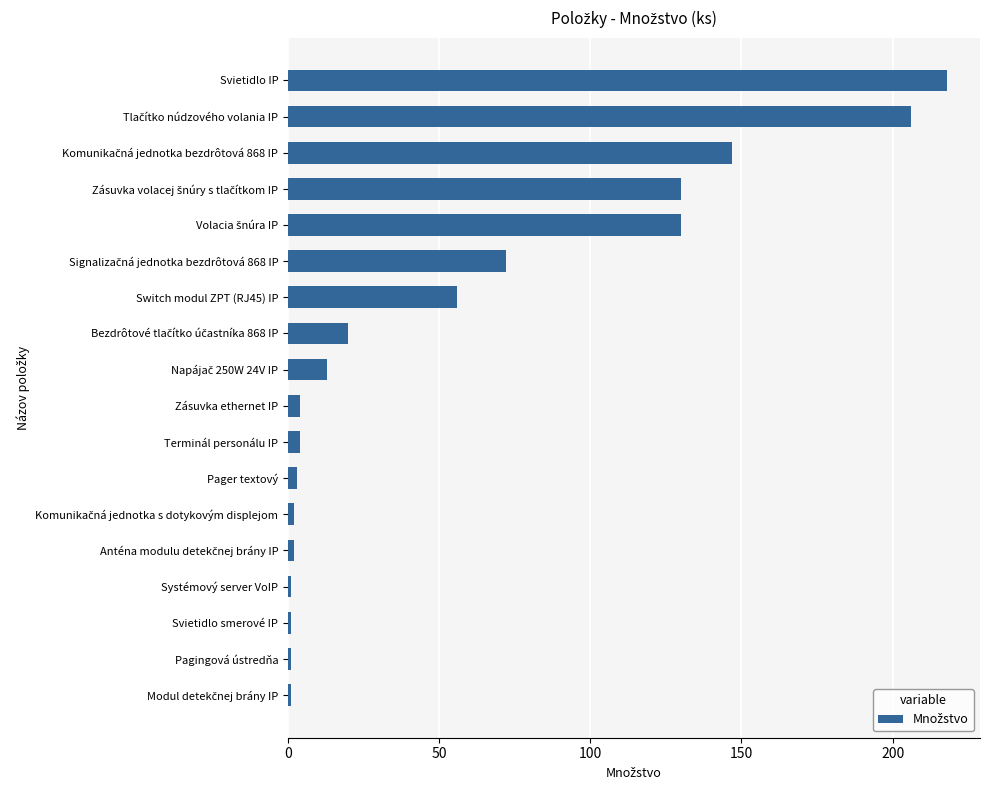

What is the sum of all values?

1011